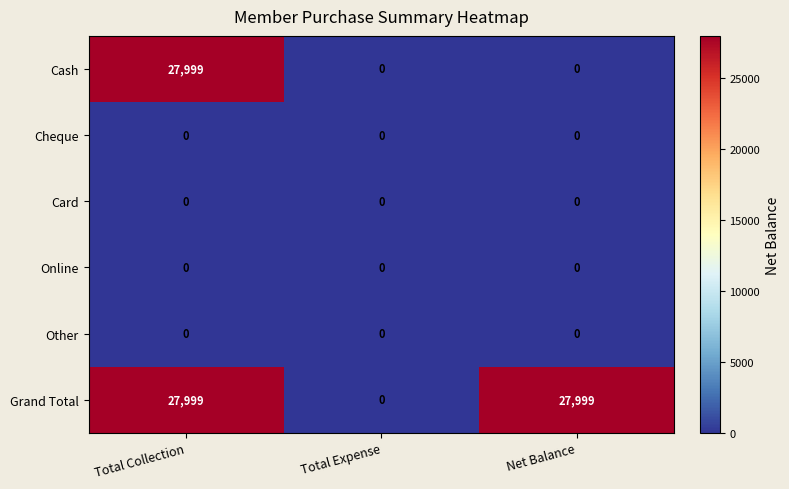

What is the average value of the Grand Total series?

18666